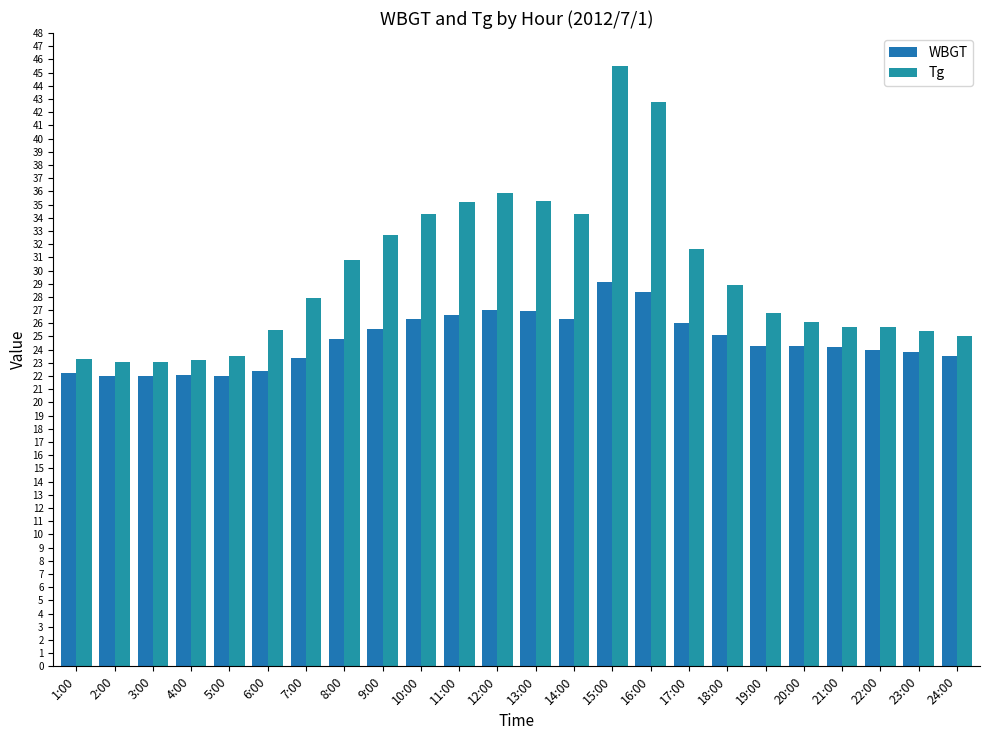

What is the average value of the WBGT series?

24.7